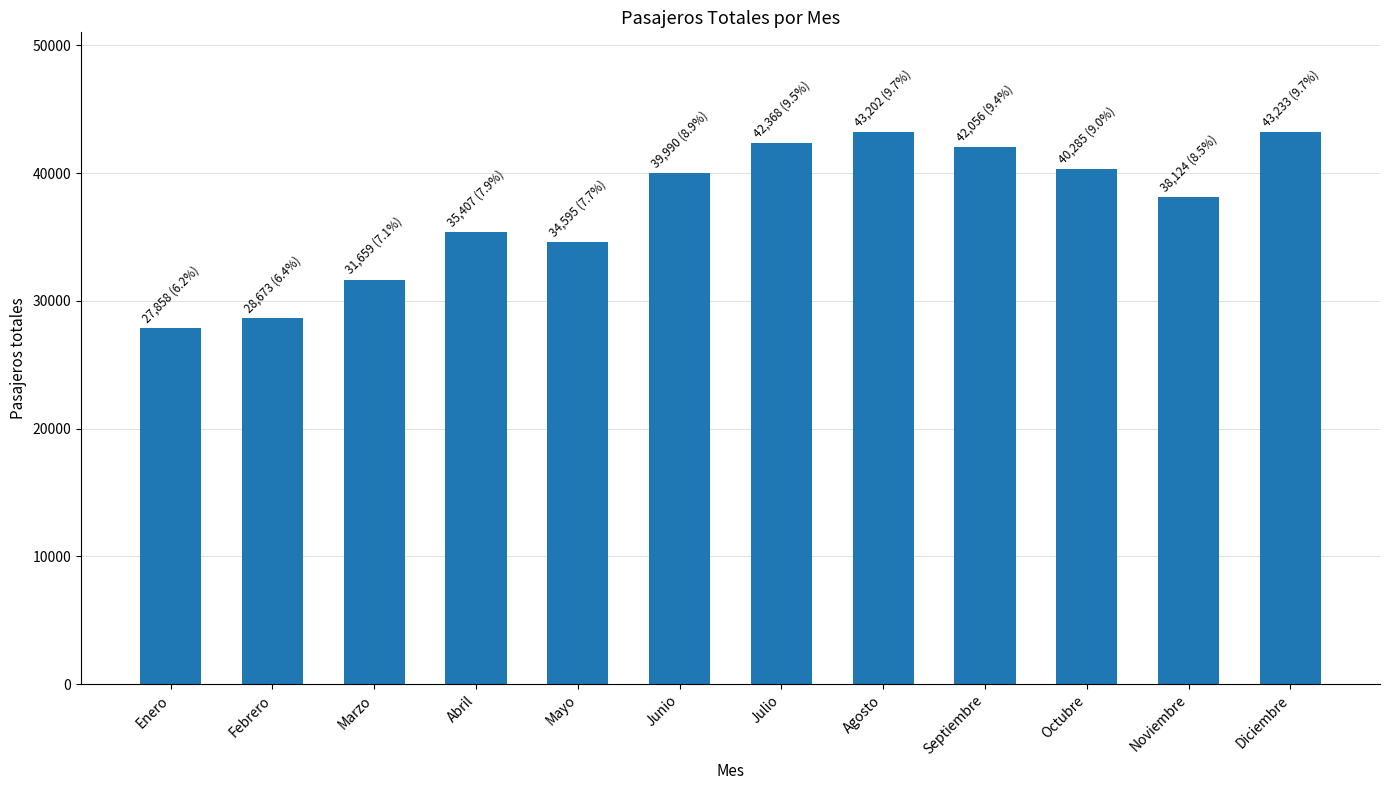

What is the greatest value displayed?

43233